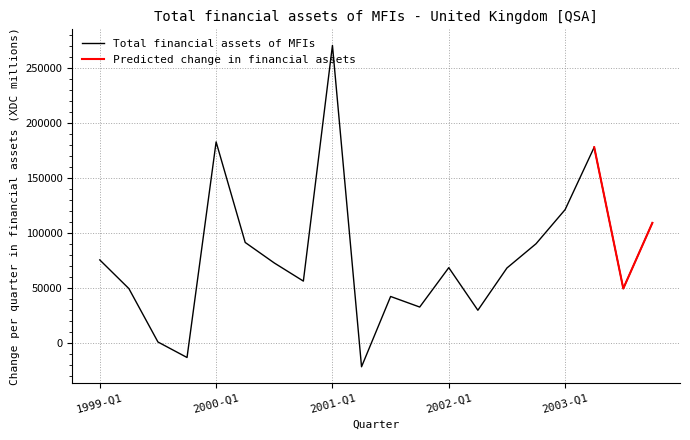

Which category has the highest value in the Total financial assets of MFIs series?

2001-Q1